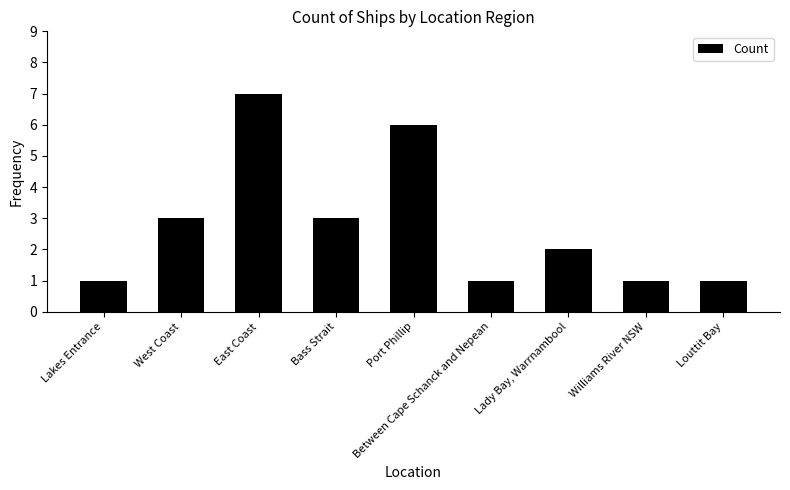

The chart shows a value of 1 at Lakes Entrance. True or false?

True